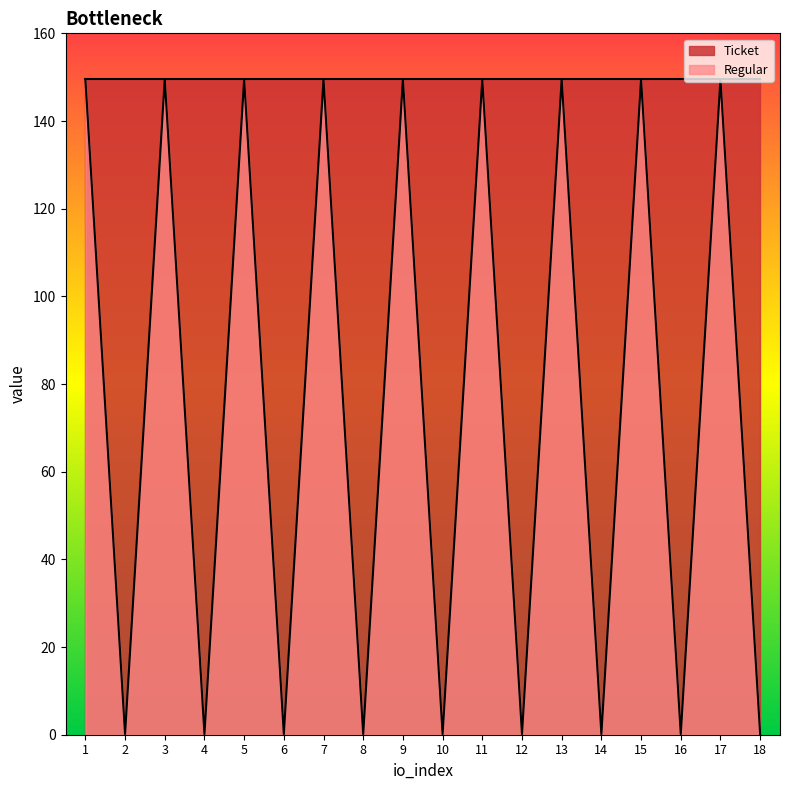

True or false: the data shows 0.2 at 12.

False